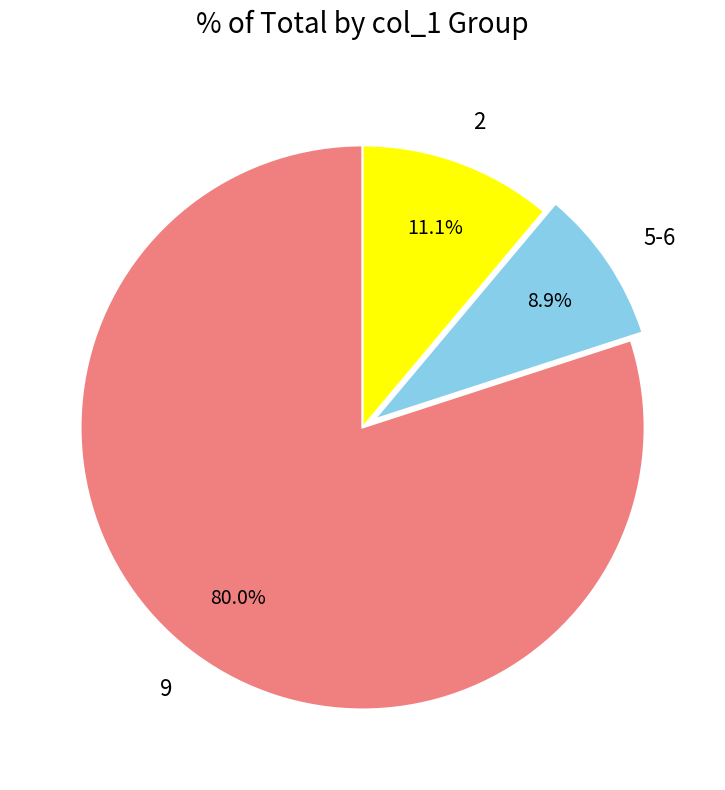

To the nearest percent, what is the difference between the largest and smallest slice percentages?

71%